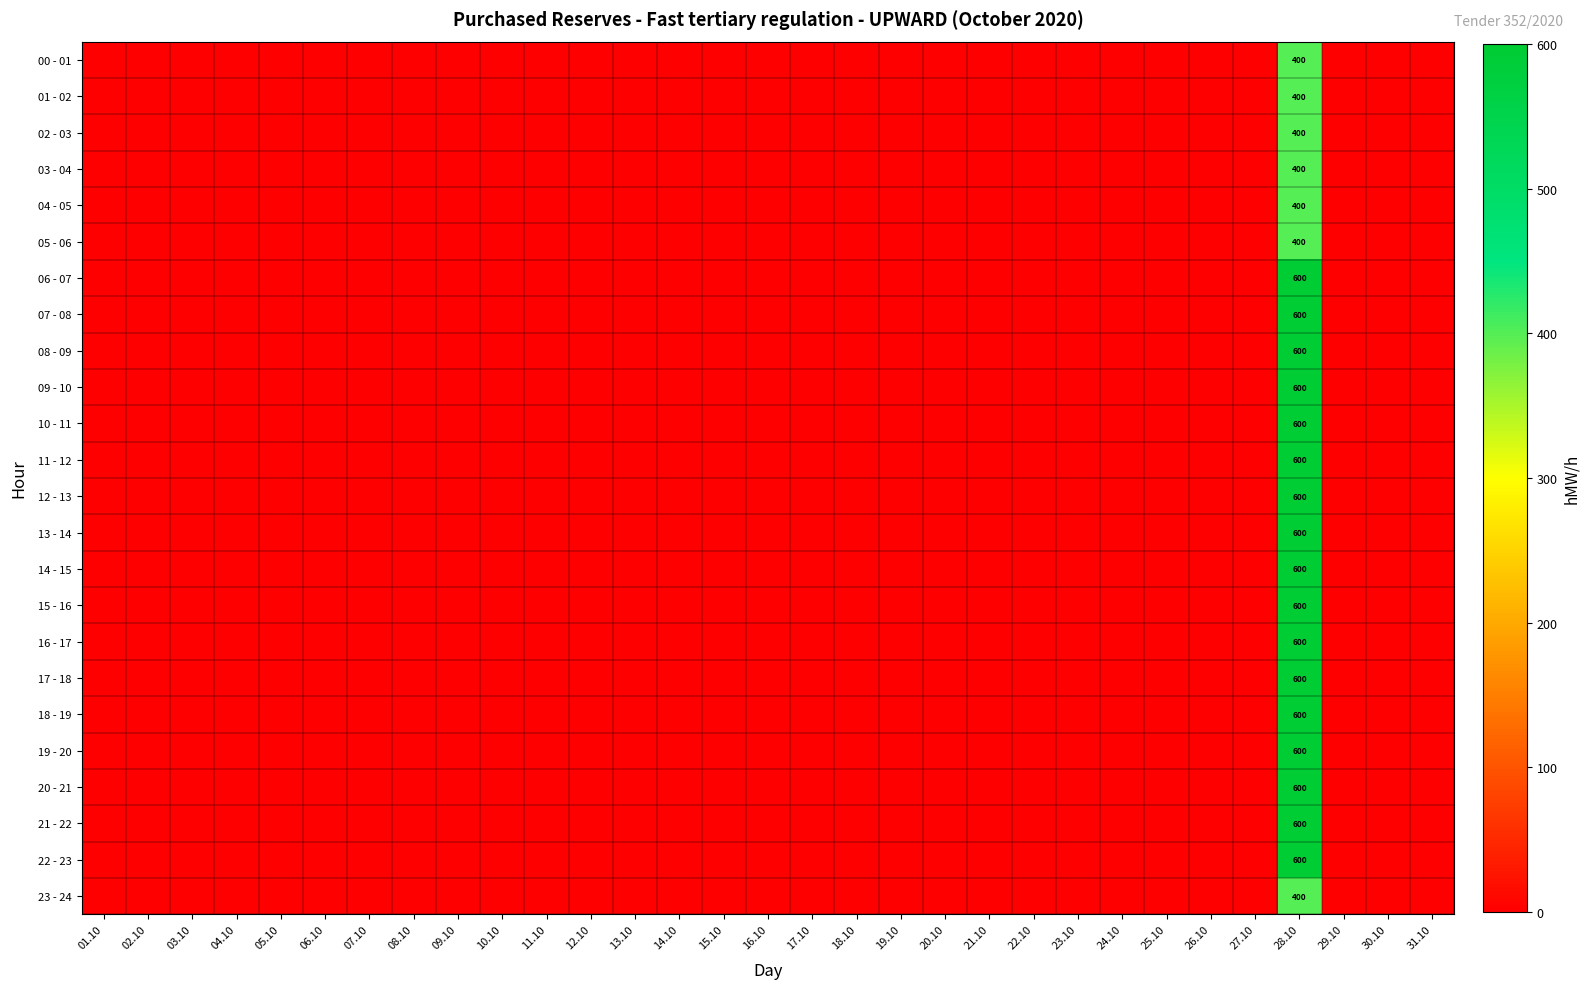

The value of 19 - 20 at 28.10 is 924. True or false?

False